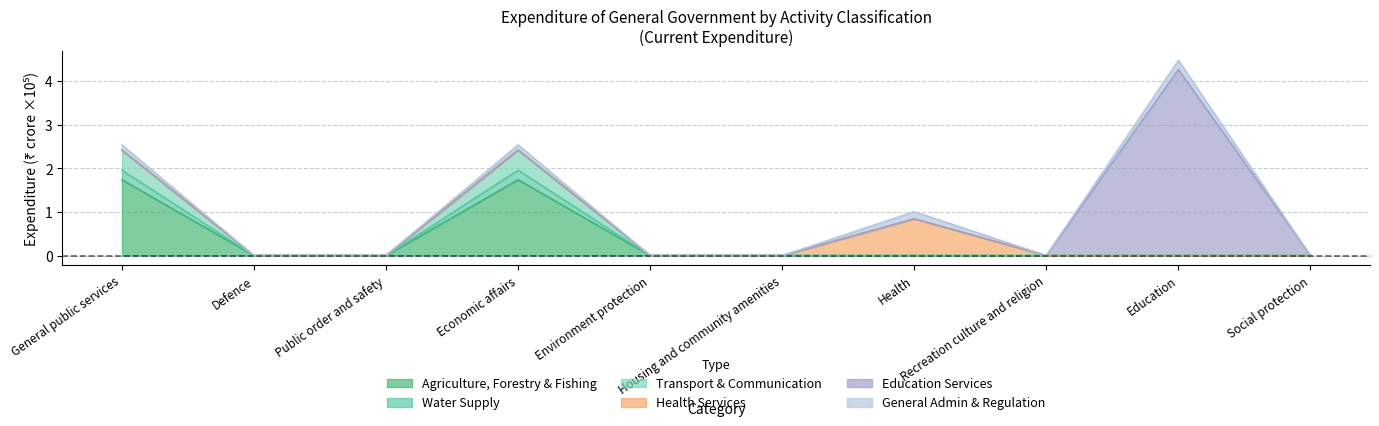

How many data points does each series have?

10